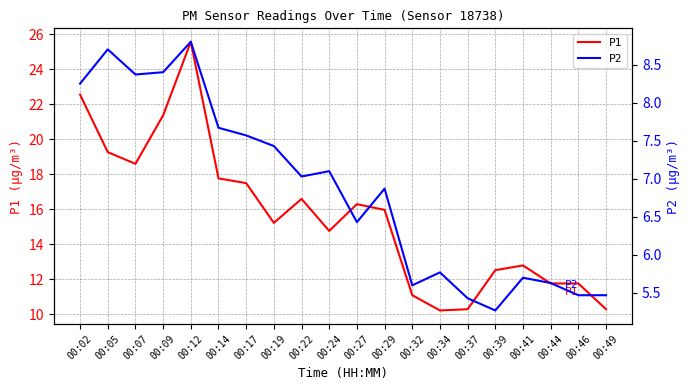

Which series has the largest total across all categories?

P1